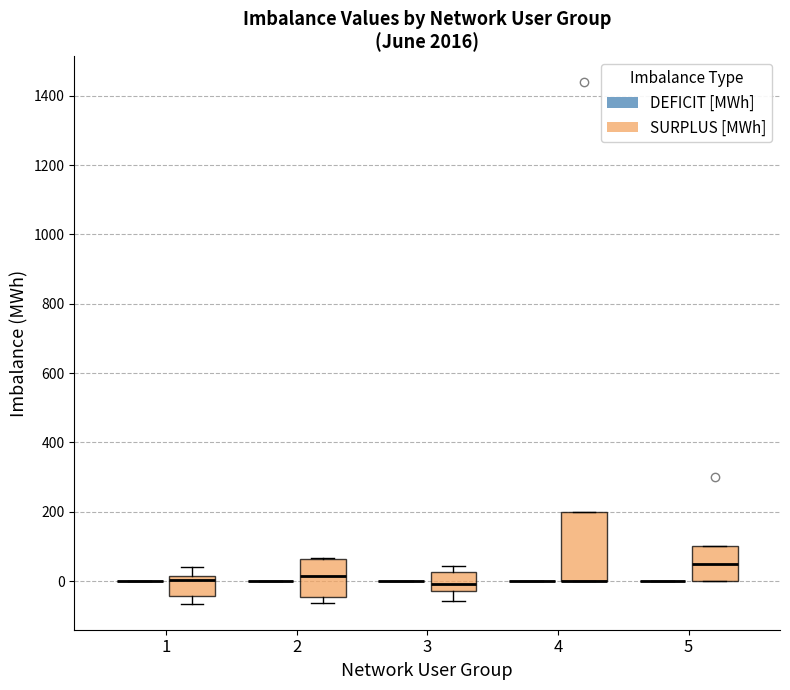

Where is the lower edge of the box for 1 (SURPLUS [MWh]) on the y-axis? The values are not printed on the chart, so give them approximately, as read against the axis.

-40